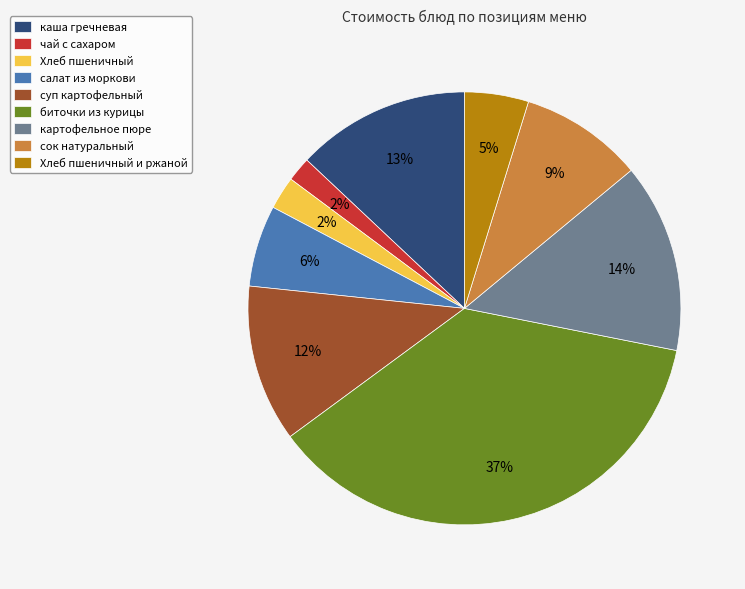

Is there a majority slice in this chart?

No